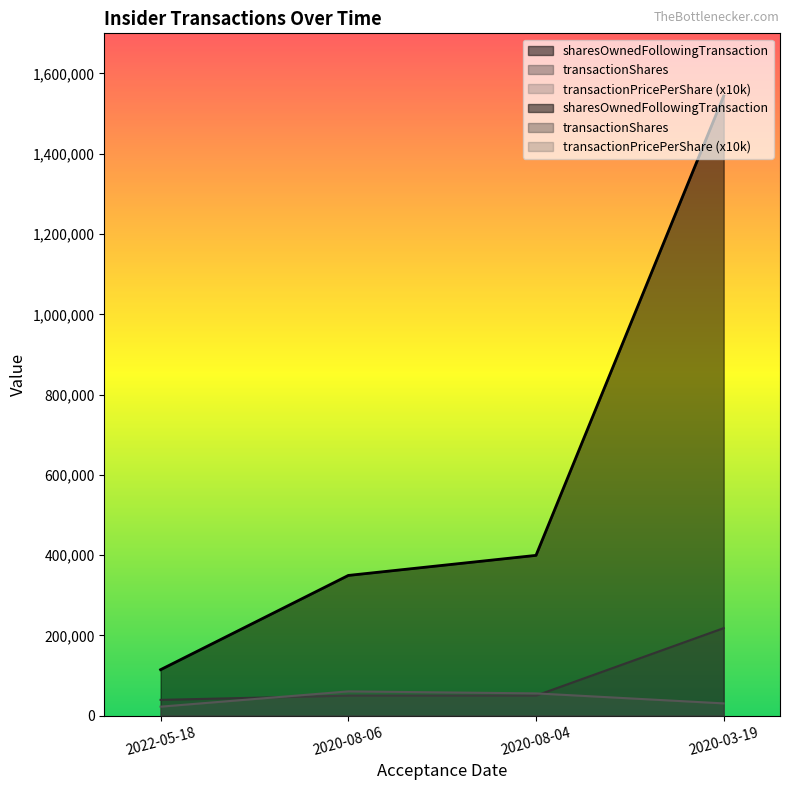

Reading left to right, list all the values displayed in this chart.

transactionPricePerShare: 22485	60544	55584	30652
transactionShares: 39415	50000	50000	218211
sharesOwnedFollowingTransaction: 114660	349434	399434	1543936